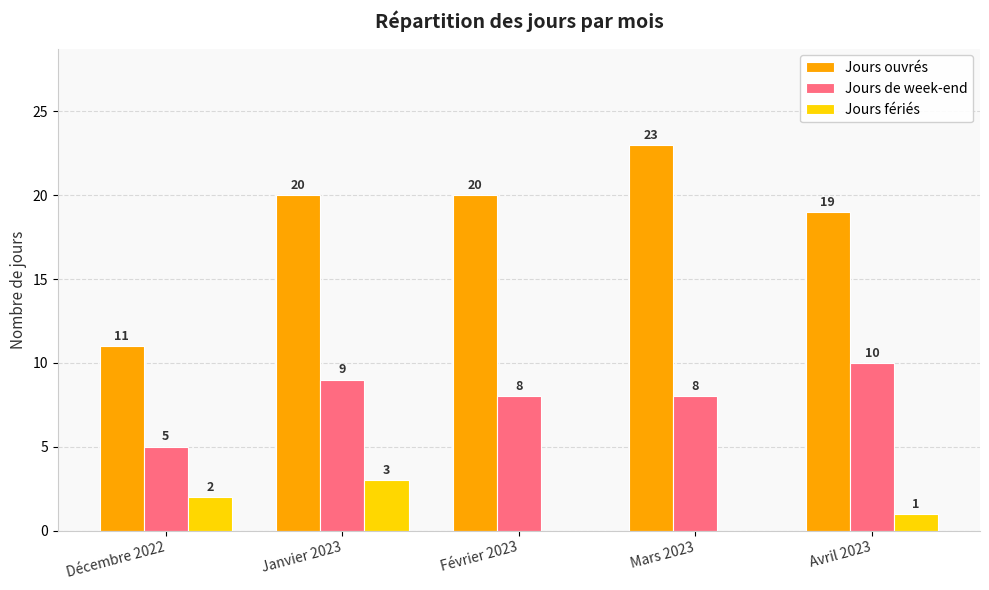

At which category is the sum across all series the highest?

Janvier 2023